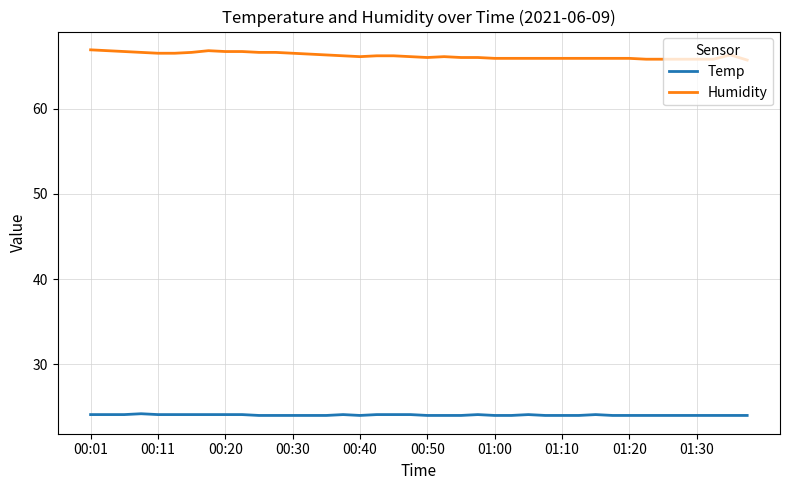

Which series has the largest range (max minus min)?

Humidity